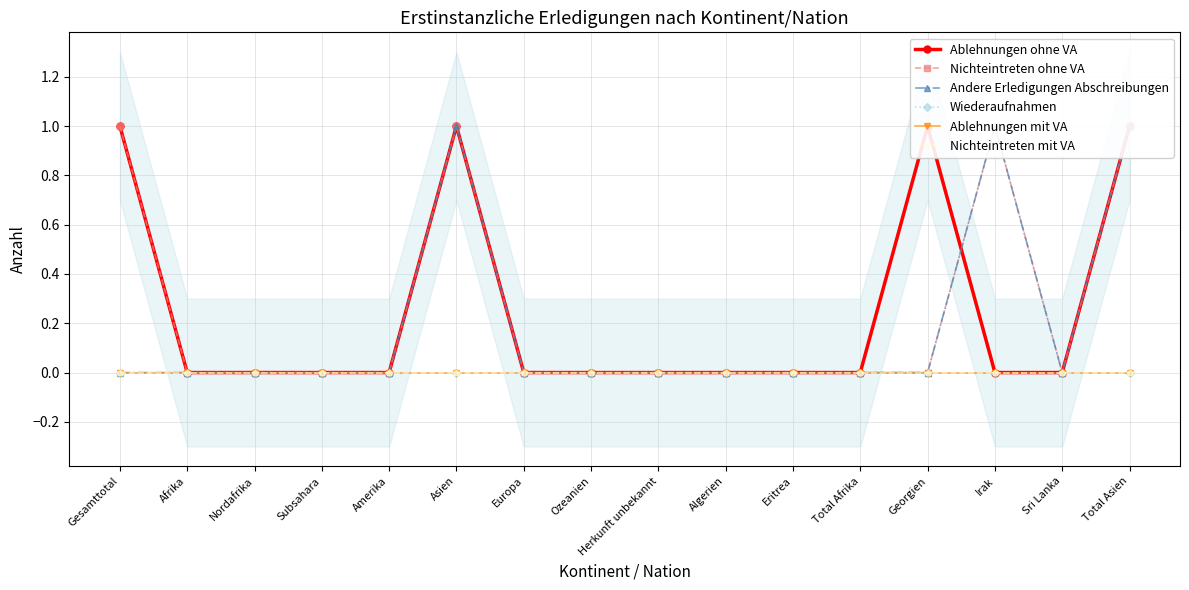

Where is Nichteintreten mit VA nearest to the value 0?

Gesamttotal